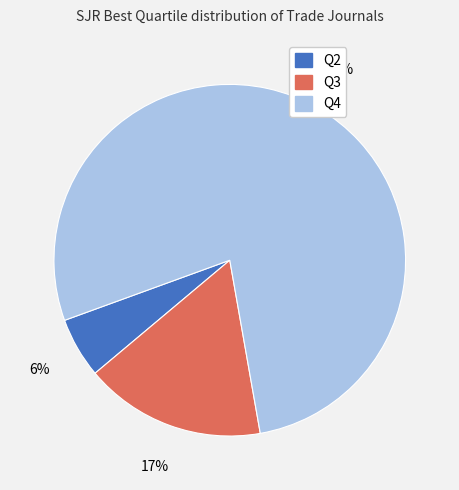

Is the sum of Q2 and Q4 greater than half?

Yes